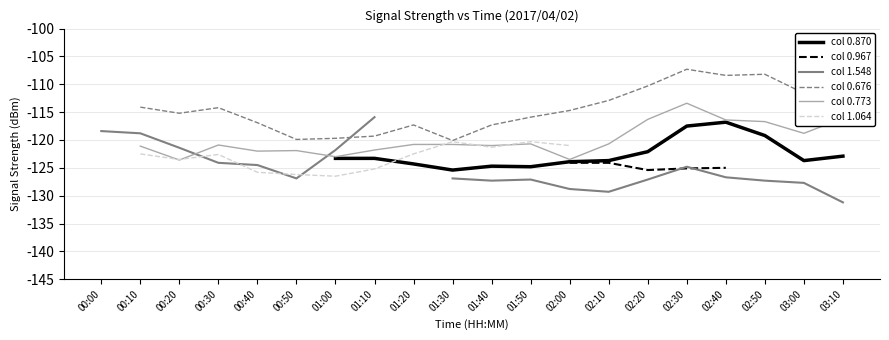

Does the chart display data point markers on the line(s)?

No